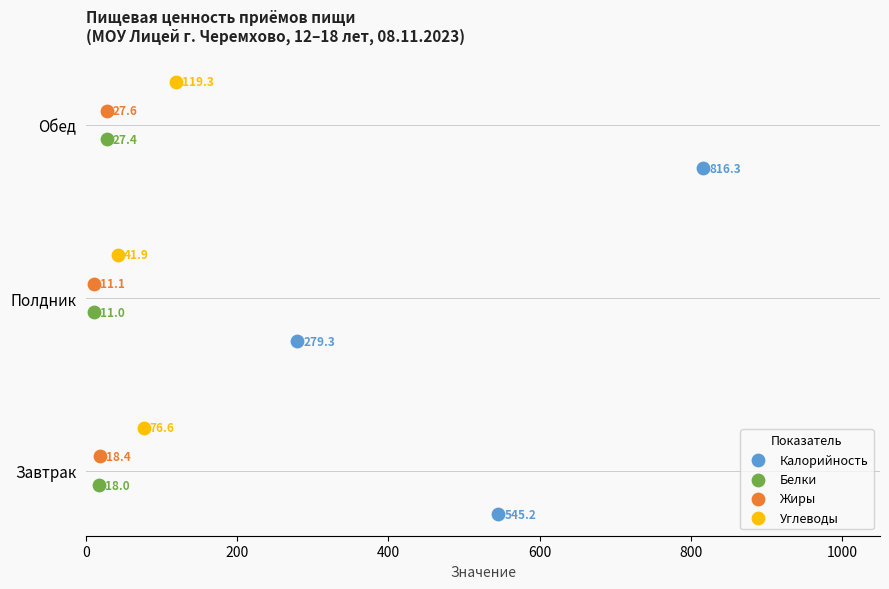

What are all the series names shown in the legend?

Калорийность, Белки, Жиры, Углеводы